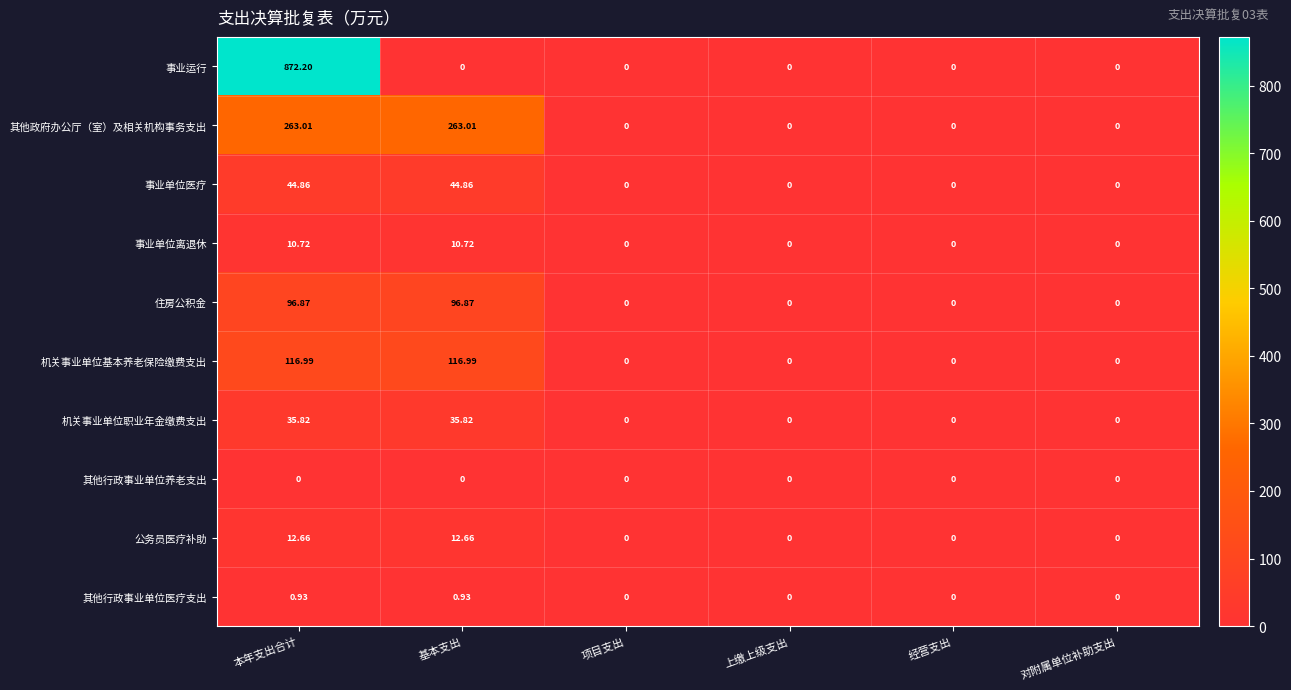

At which category is the sum across all series the highest?

本年支出合计